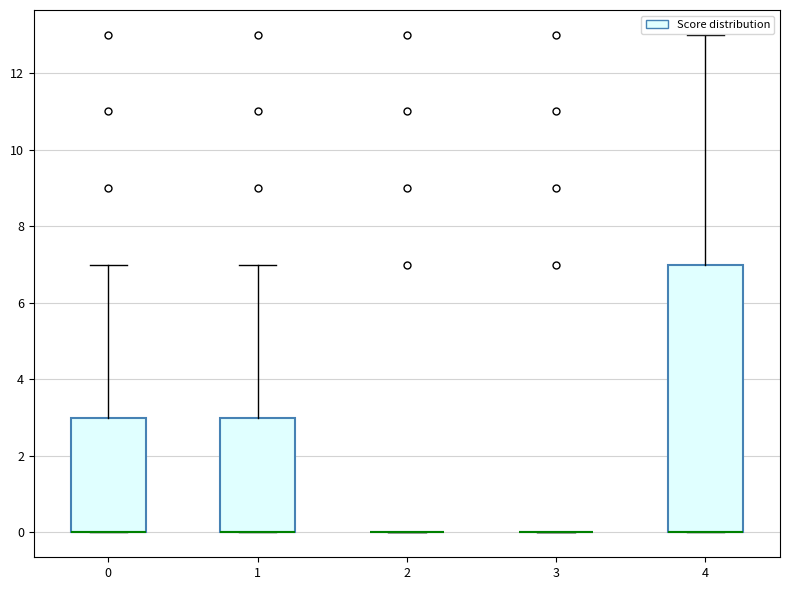

Comparing the boxes themselves (not the whiskers), which one is the tallest?

4